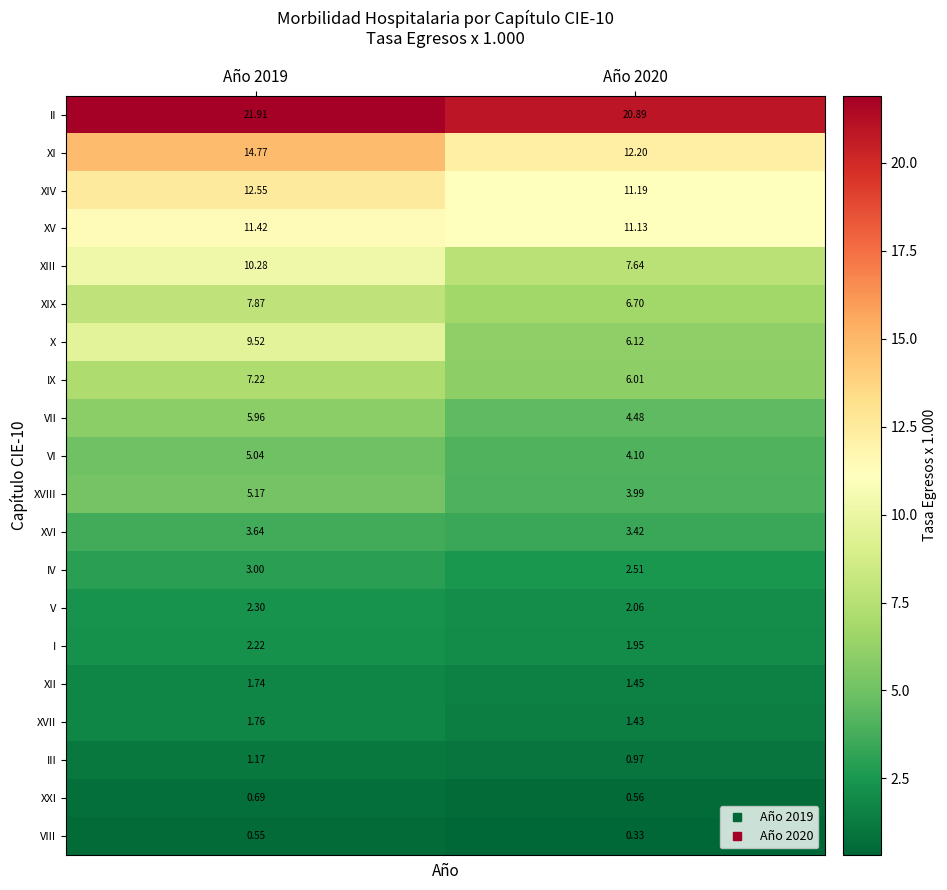

Is the value of II at Año 2019 greater than the value of XVII at Año 2019?

Yes